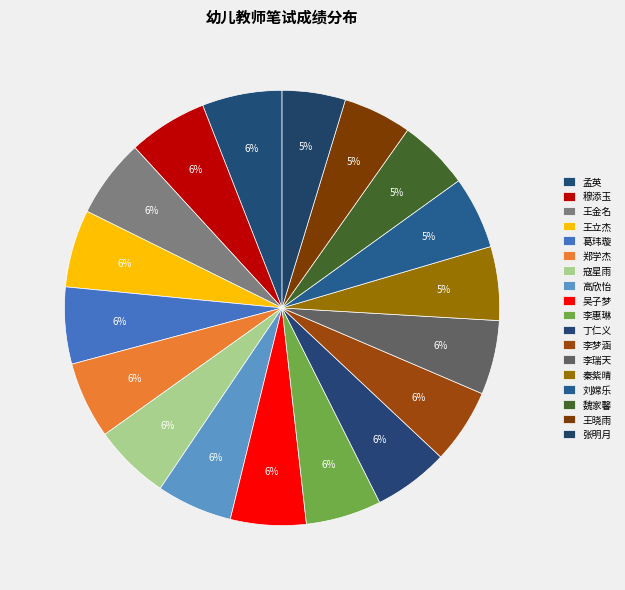

Rank the categories by value from lowest to highest.

张明月, 王晓雨, 魏家馨, 刘嫦乐, 秦紫晴, 李瑞天, 李梦涵, 丁仁义, 吴子梦, 李惠琳, 高欣怡, 寇星雨, 葛玮璇, 郑学杰, 王立杰, 王金名, 穆添玉, 孟英